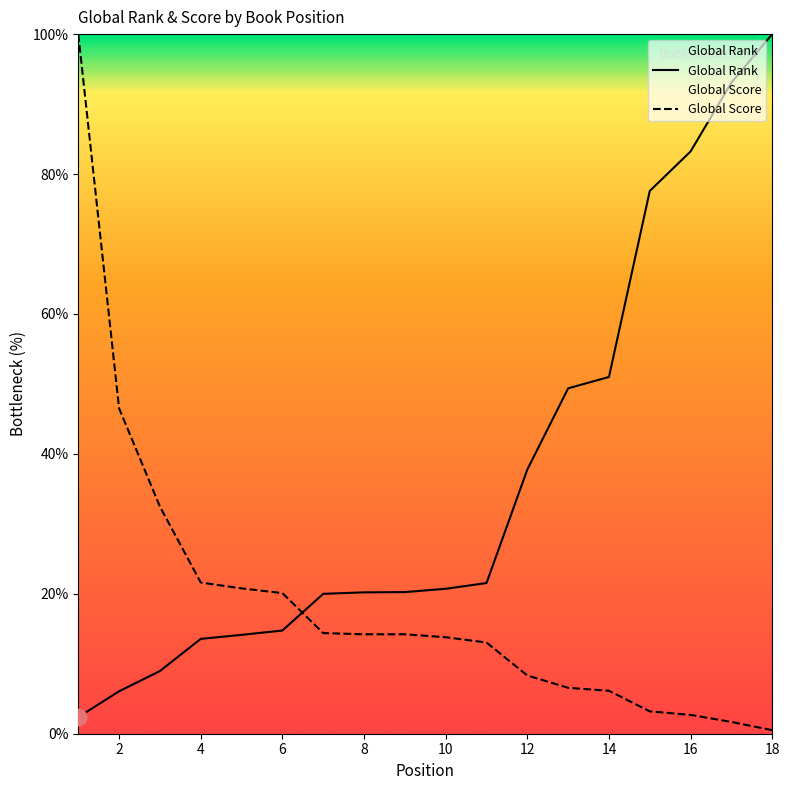

Is it true that Global Score equals 6.1 at 14?

True